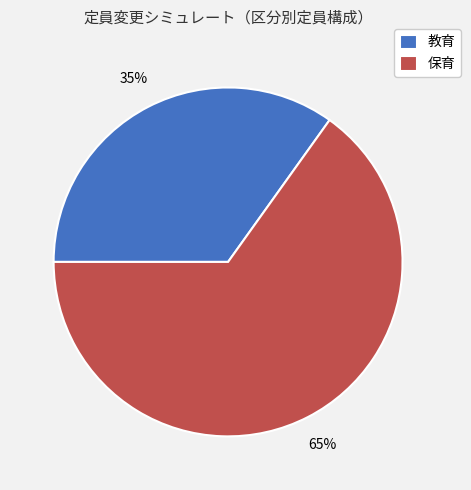

Is the sum of 保育 and 教育 greater than half?

Yes